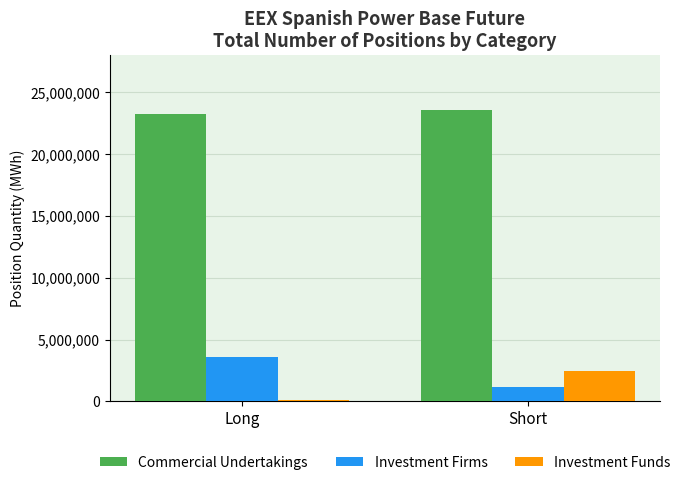

What is the approximate value of Investment Funds at Long?

101544